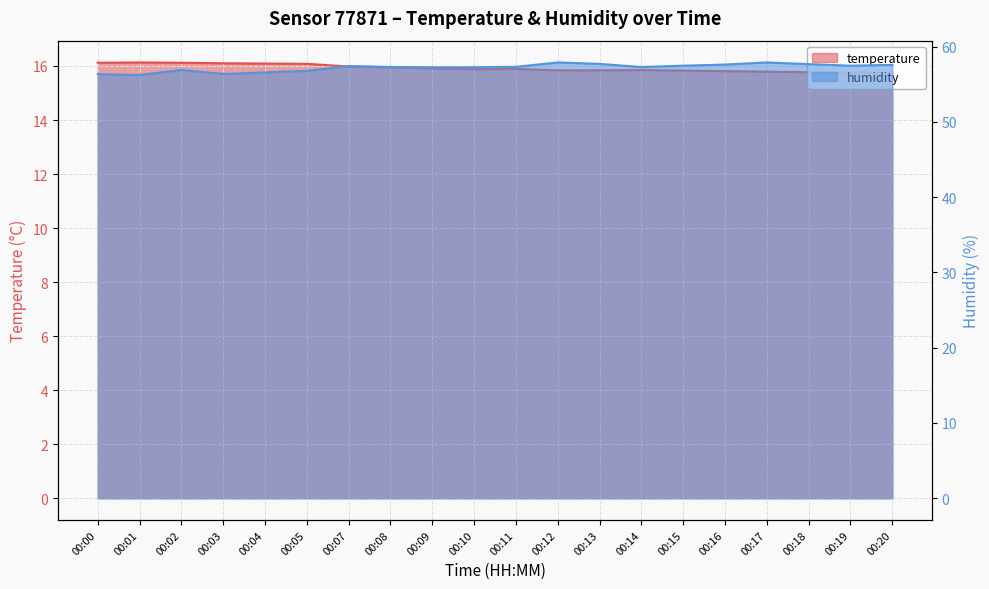

How many interior local valleys does the temperature series have?

1